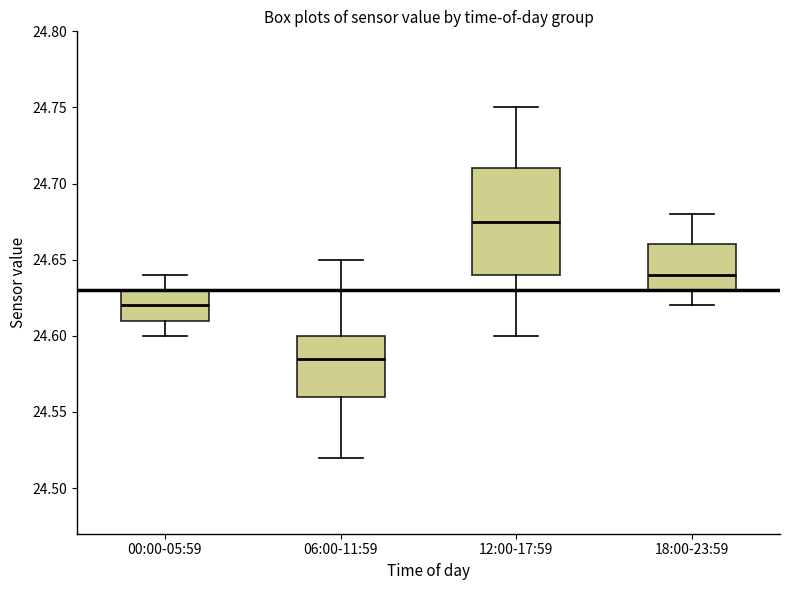

Which box's median line is the lowest?

06:00-11:59